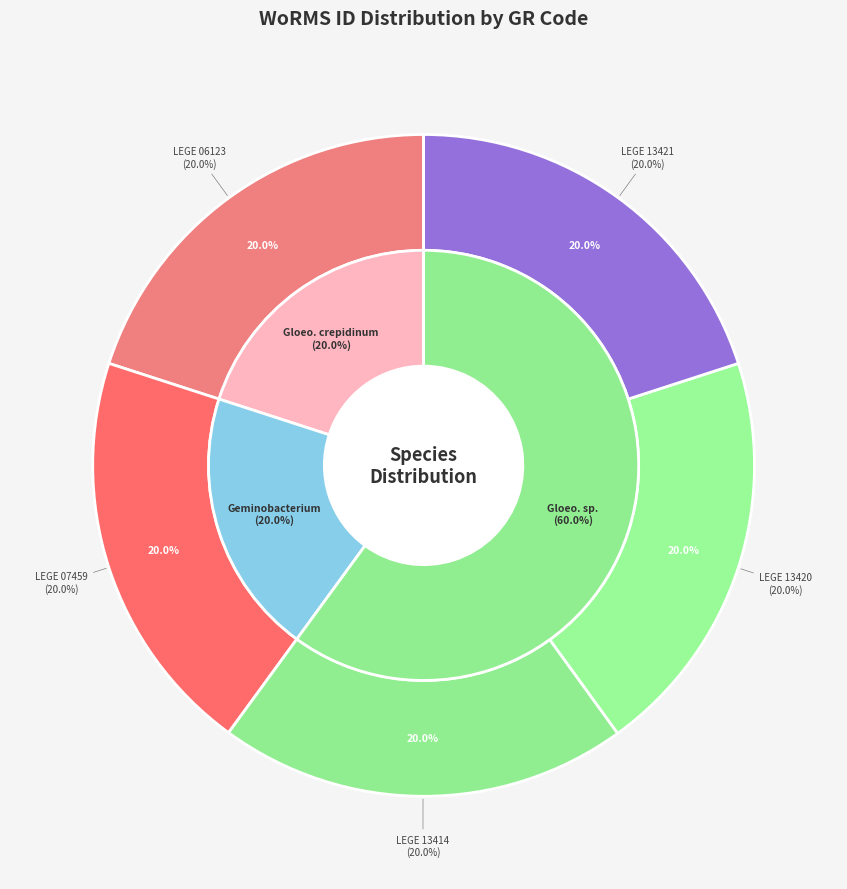

What is the ratio of the value at Gloeocapsopsis sp. (13414) to the value at Gloeocapsopsis crepidinum?

1.0